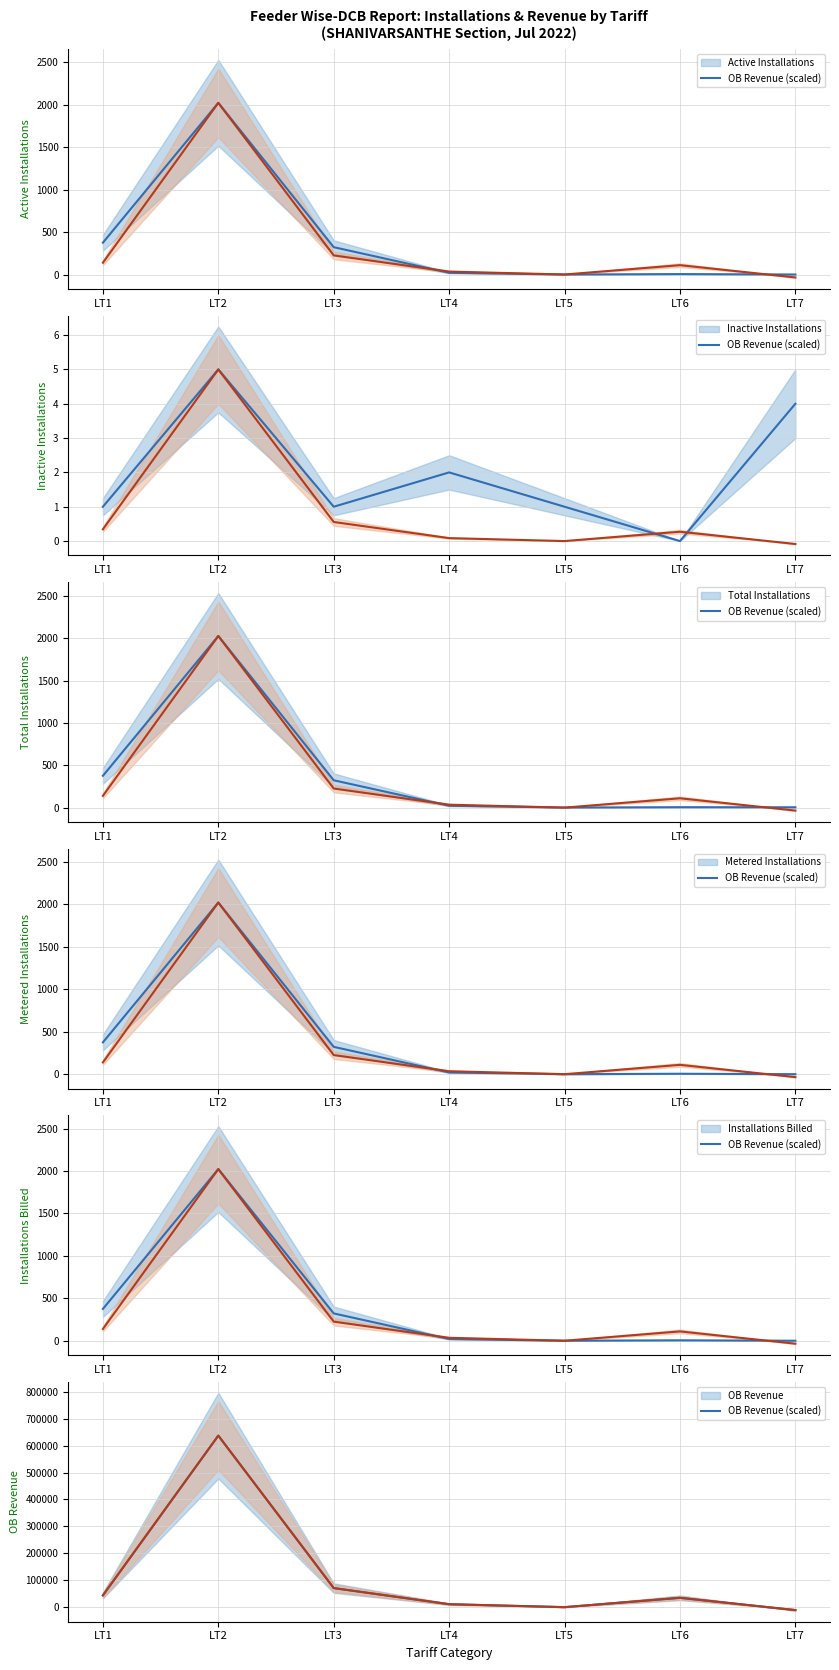

Where does the Inactive Installations series first go above 1?

LT2